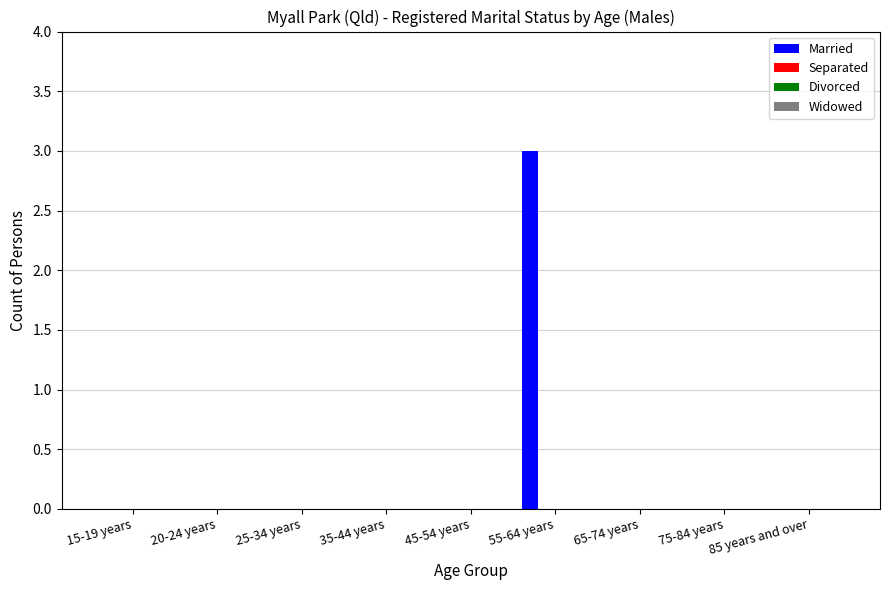

Are the bars horizontal?

No